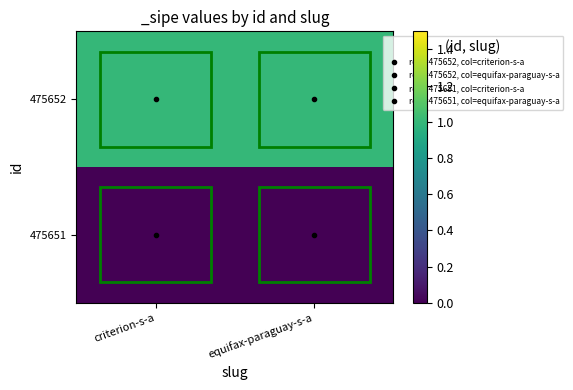

Rank the series at criterion-s-a from highest to lowest value.

475652, 475651